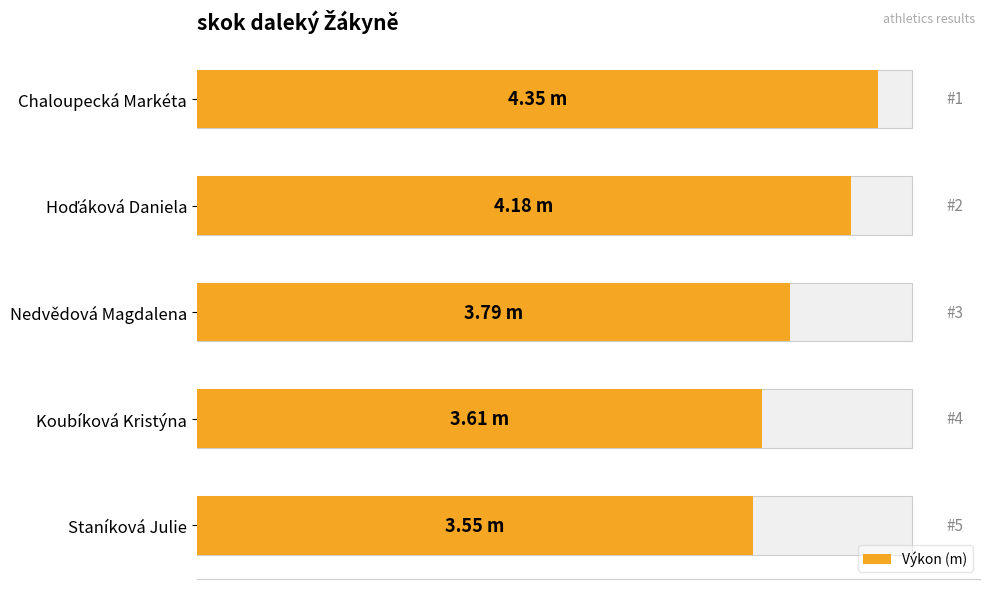

Rank the categories by value from lowest to highest.

Staníková Julie, Koubíková Kristýna, Nedvědová Magdalena, Hoďáková Daniela, Chaloupecká Markéta